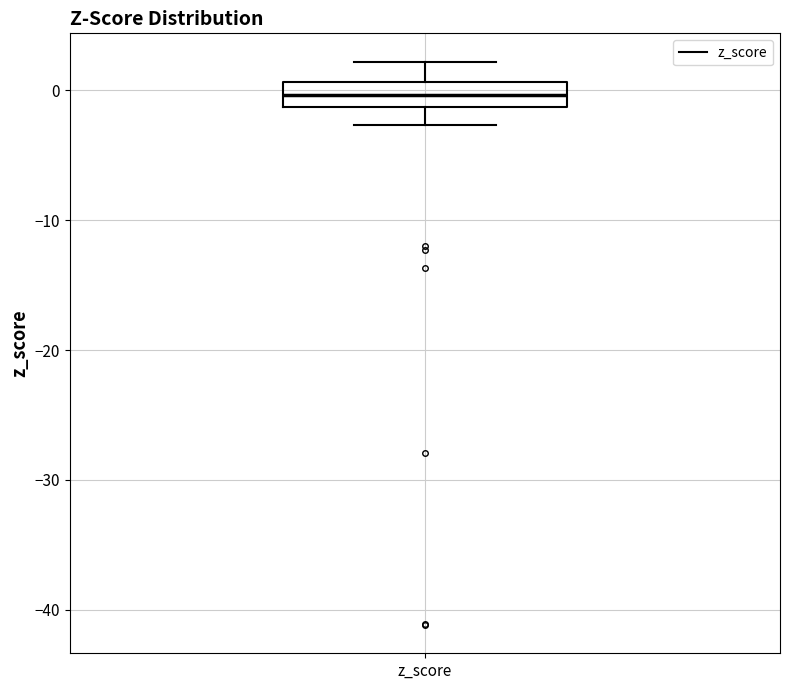

Read this box plot against the y-axis: the position of the median line, the range covered by the box, and the ends of both whiskers. The values are not printed on the chart, so give them approximately, as read against the axis.

median 0, box -1 to 1, whiskers -3 to 2